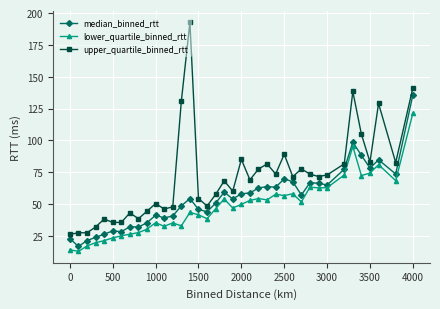

What is the greatest value displayed?

192.6